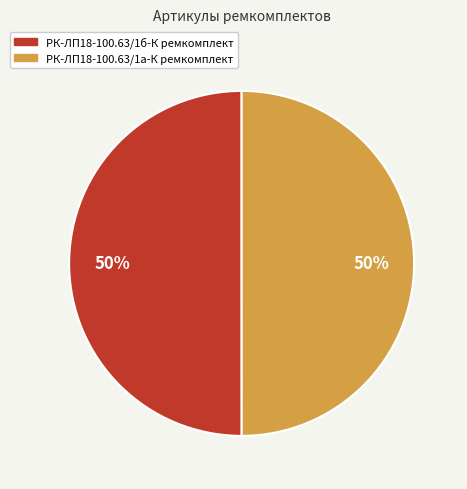

To the nearest percent, what is the combined percentage of РК-ЛП18-100.63/1а-К ремкомплект and РК-ЛП18-100.63/1б-К ремкомплект?

100%